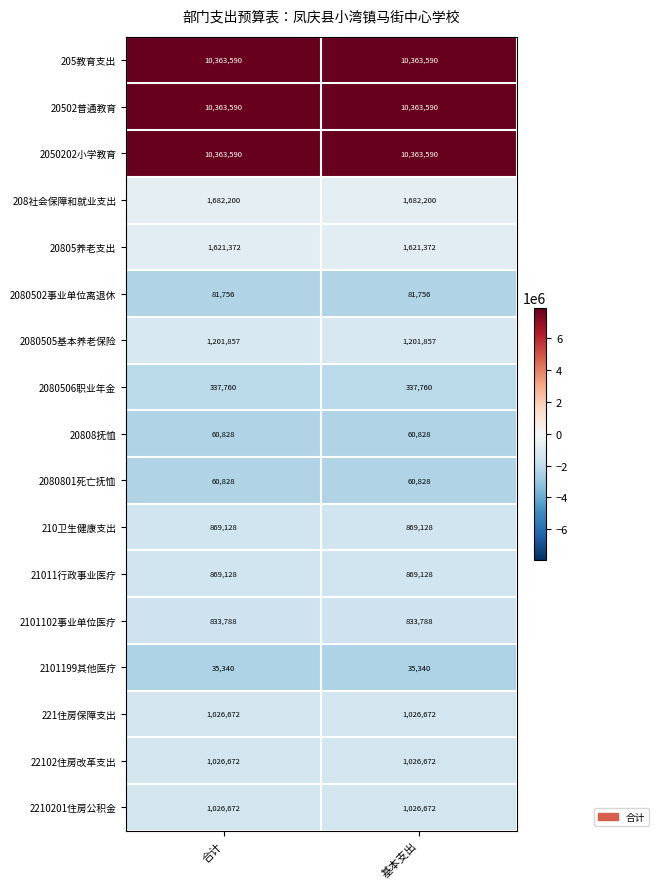

How many categories are shown in the chart?

2